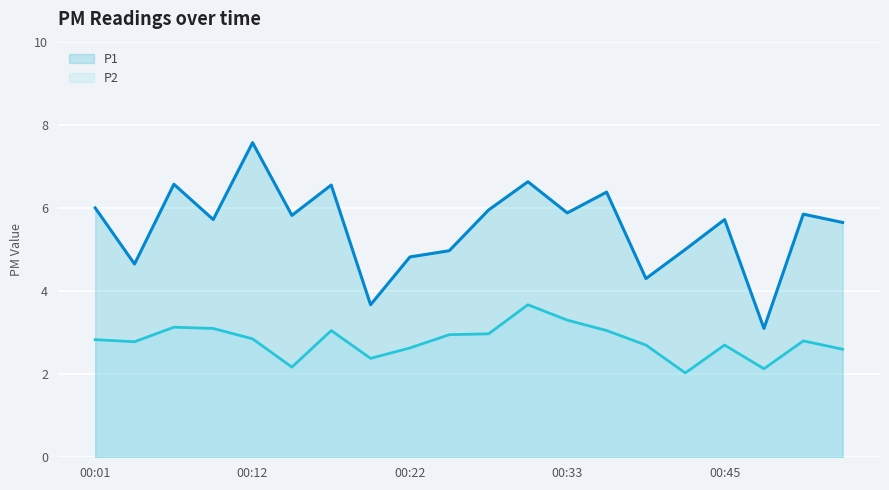

What is the total value across all series at 00:36?

9.4